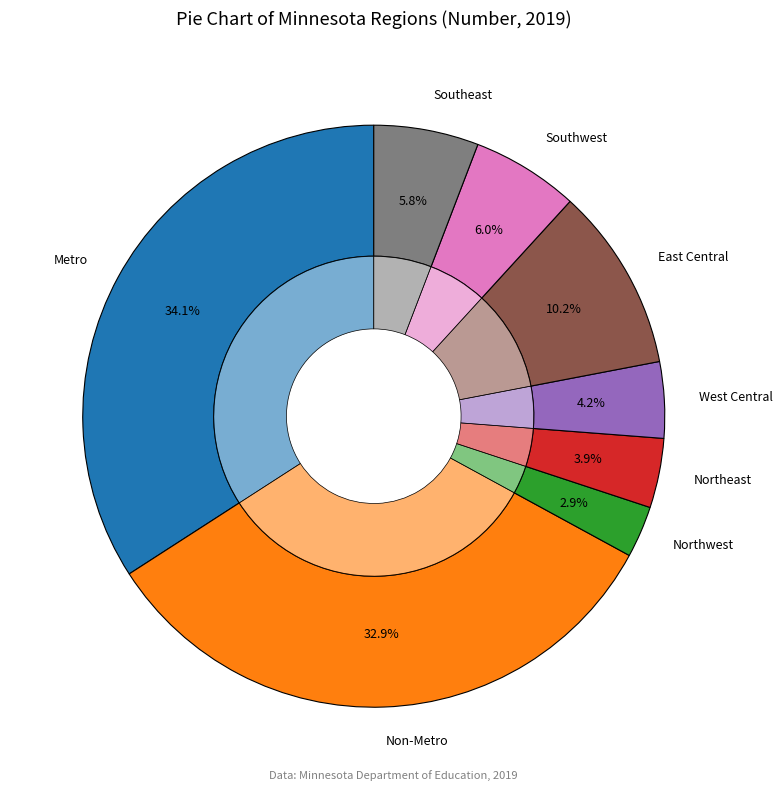

How many segments does this pie chart have?

8